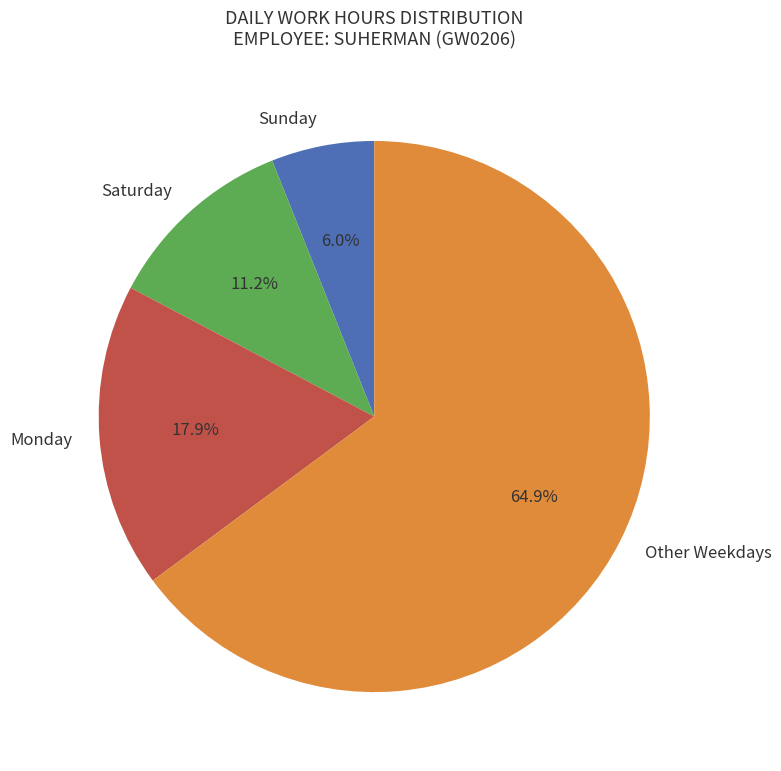

Does Monday account for over 50% of the chart?

No